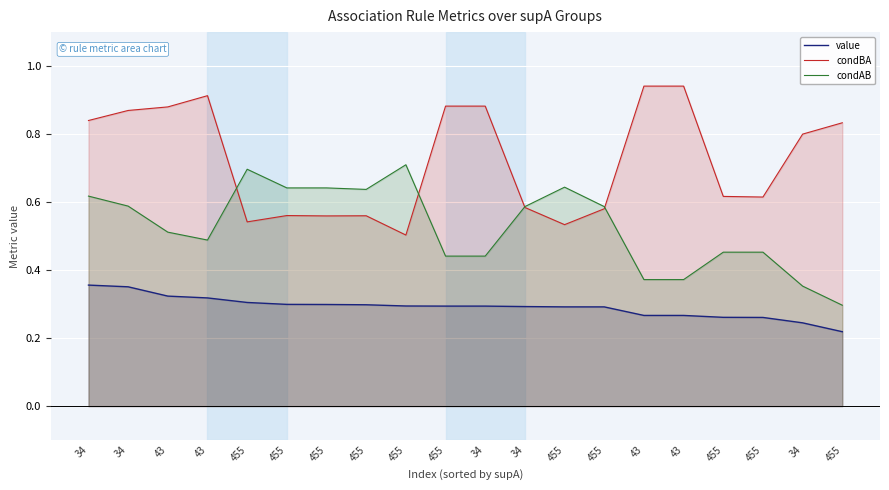

What is the lowest value of the condAB series?

0.3